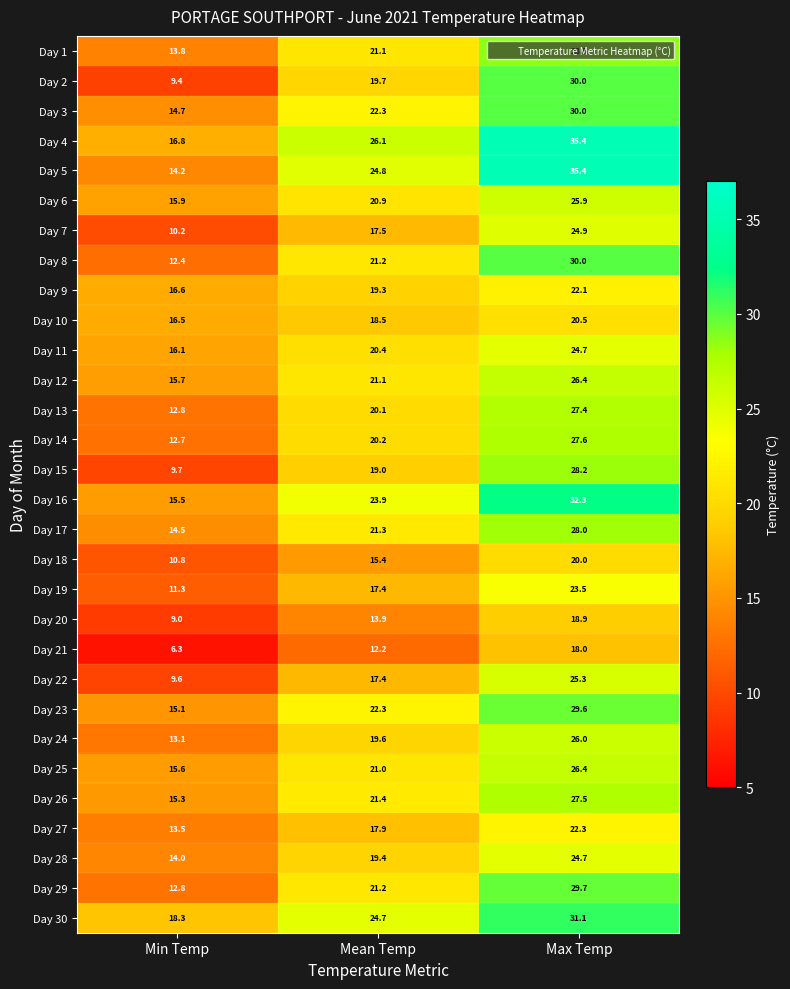

At which category is the sum across all series the highest?

Max Temp